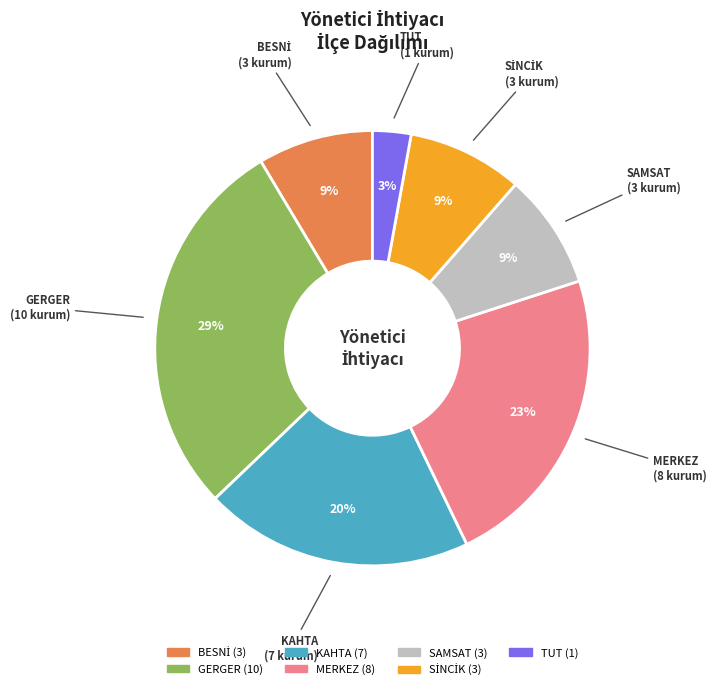

To the nearest percent, what is the combined percentage of KAHTA and TUT?

23%